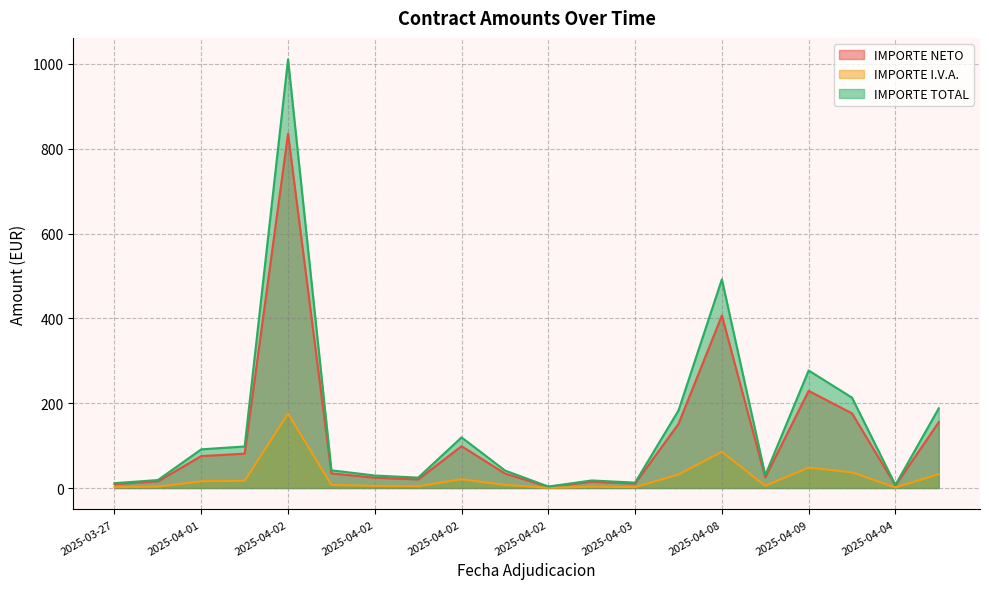

At which label does IMPORTE NETO reach its minimum?

2025-04-02